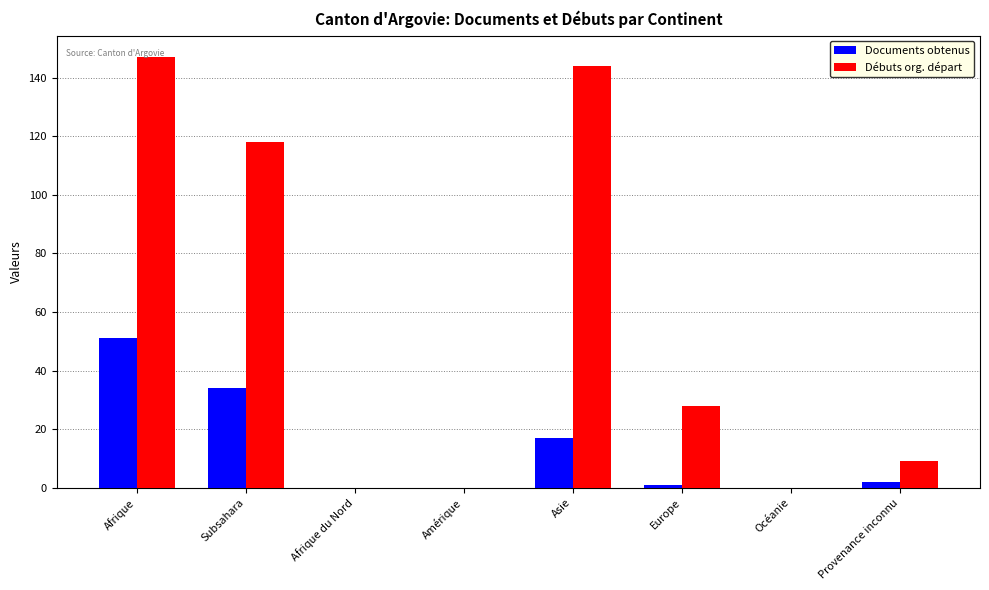

What is the sum of the Documents obtenus values at Amérique and Europe?

1